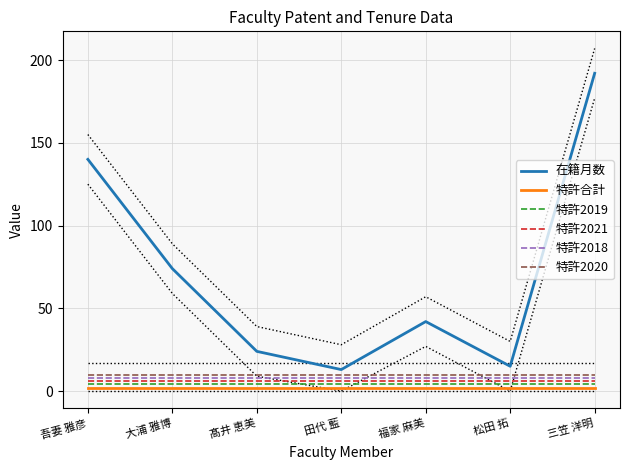

What is the value of the 特許2021 point at the 2nd from the left?

6